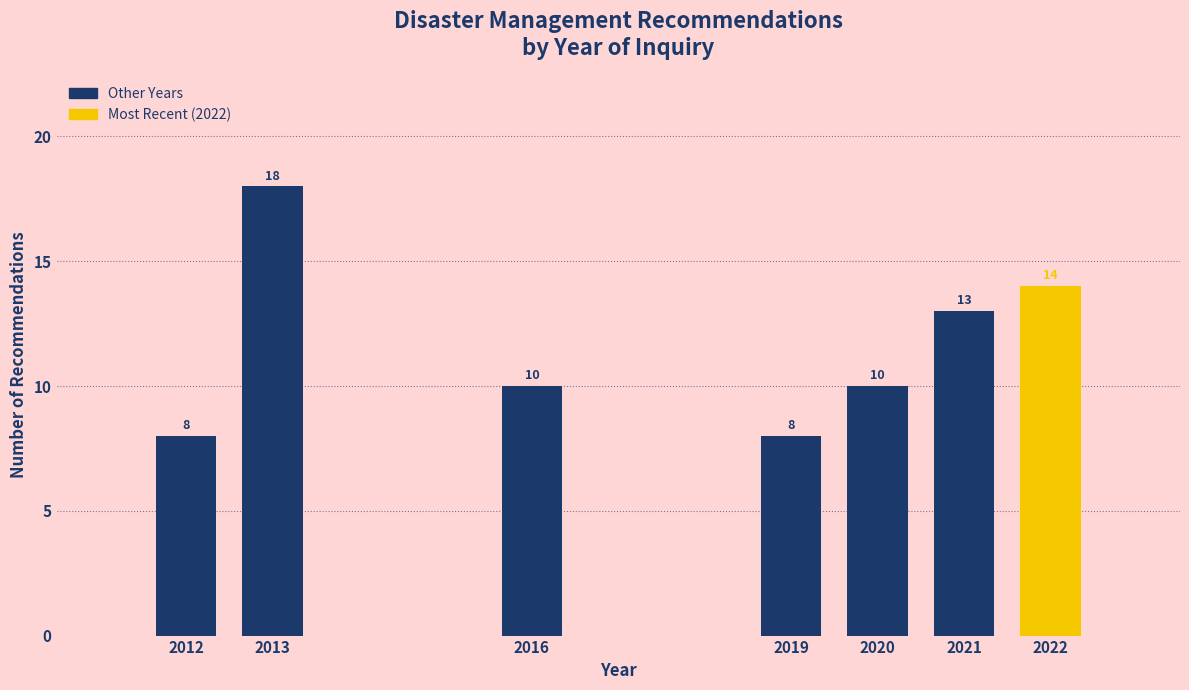

Reading left to right, what are all the values shown in this chart?

2012=8	2013=18	2016=10	2019=8	2020=10	2021=13	2022=14